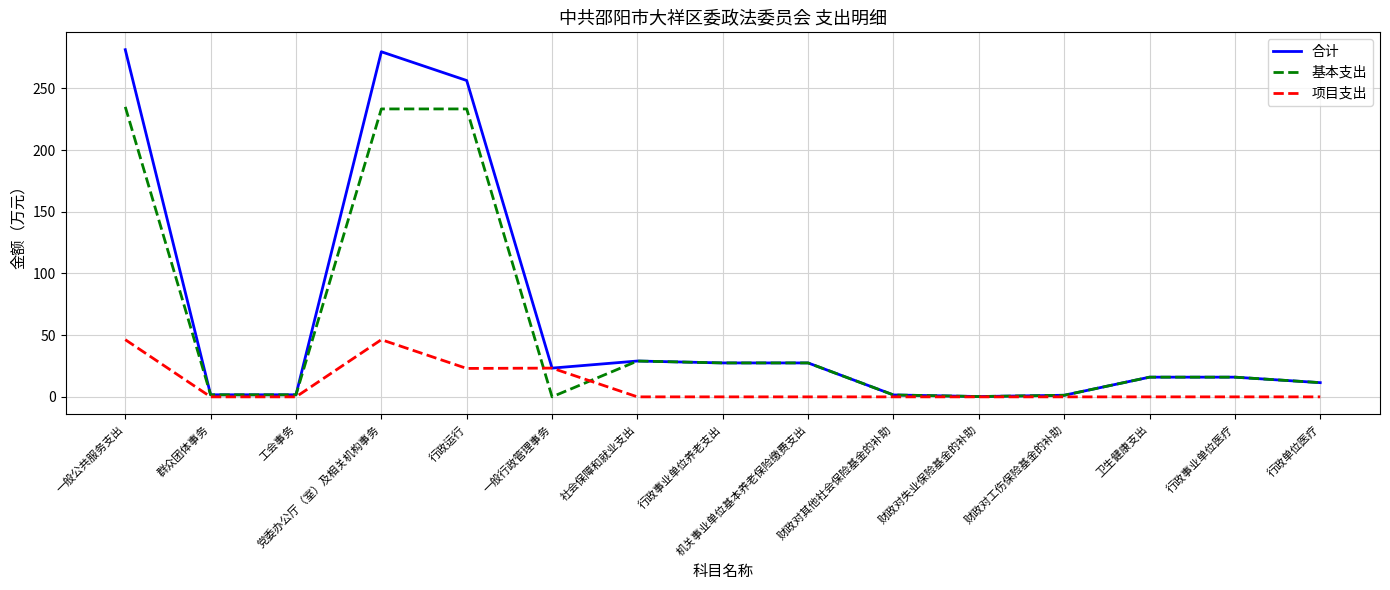

Is the value of 基本支出 at 一般公共服务支出 greater than the value of 项目支出 at 一般行政管理事务?

Yes